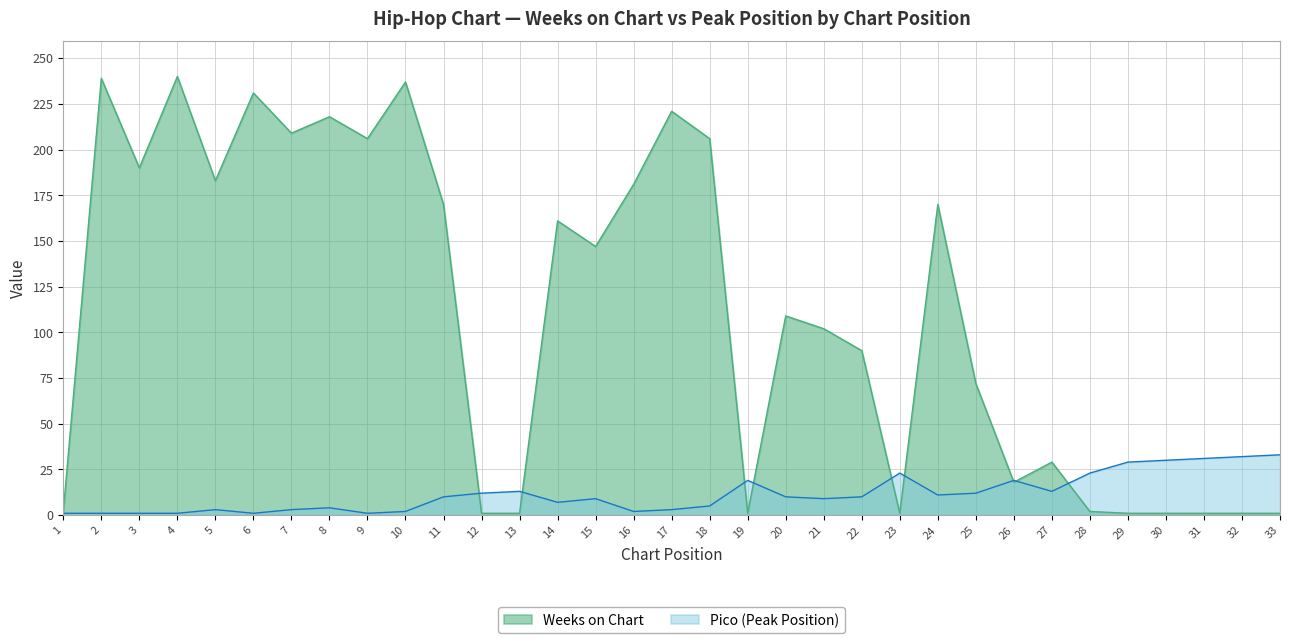

Where do Pico and Weeks on Chart first cross each other?

11 and 12